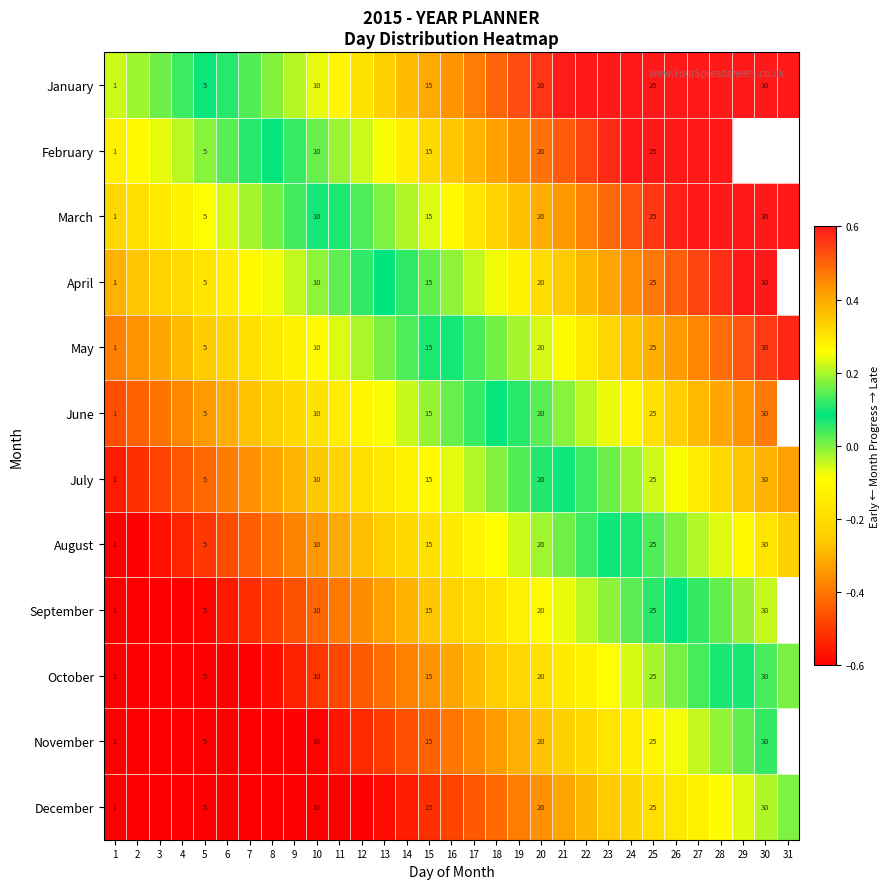

The value of June at 11 is -0.1. True or false?

True